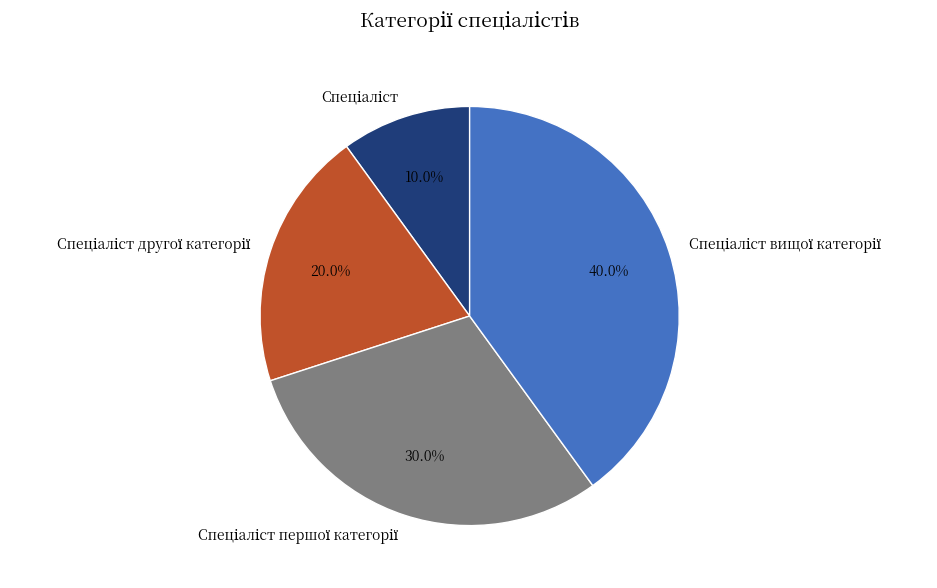

Is there a majority slice in this chart?

No